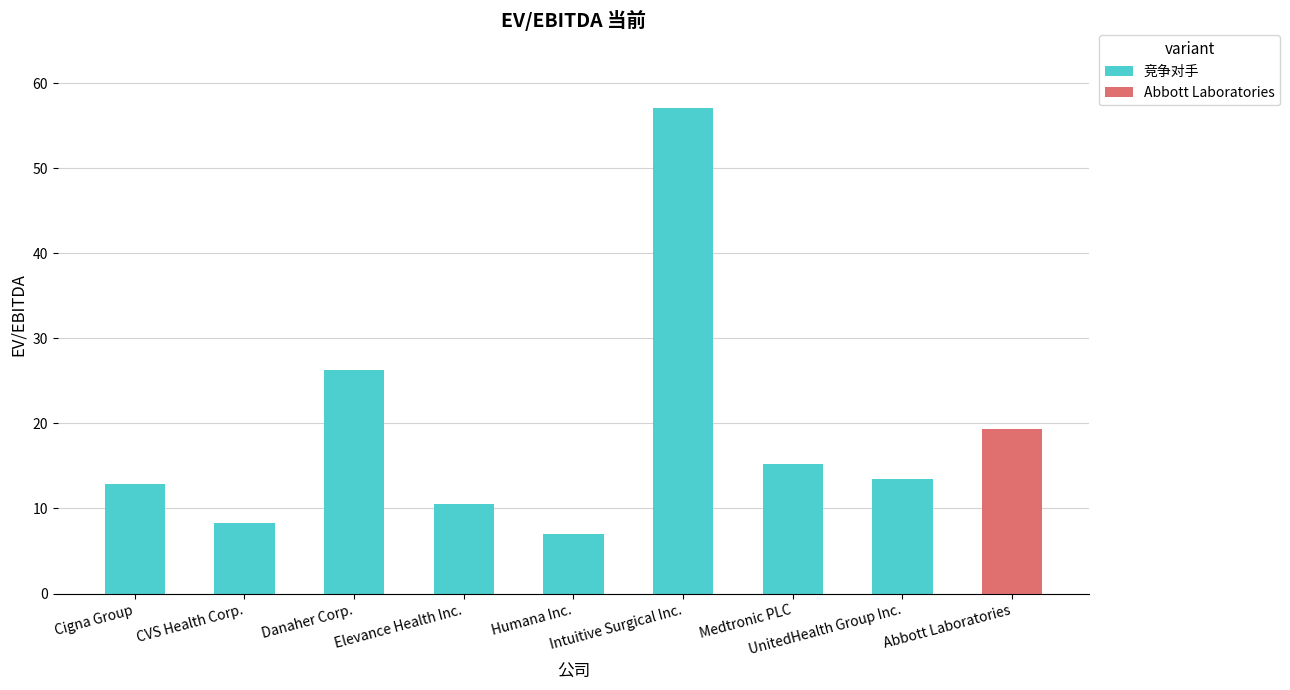

What is the change in value from Elevance Health Inc. to Humana Inc.?

-3.5